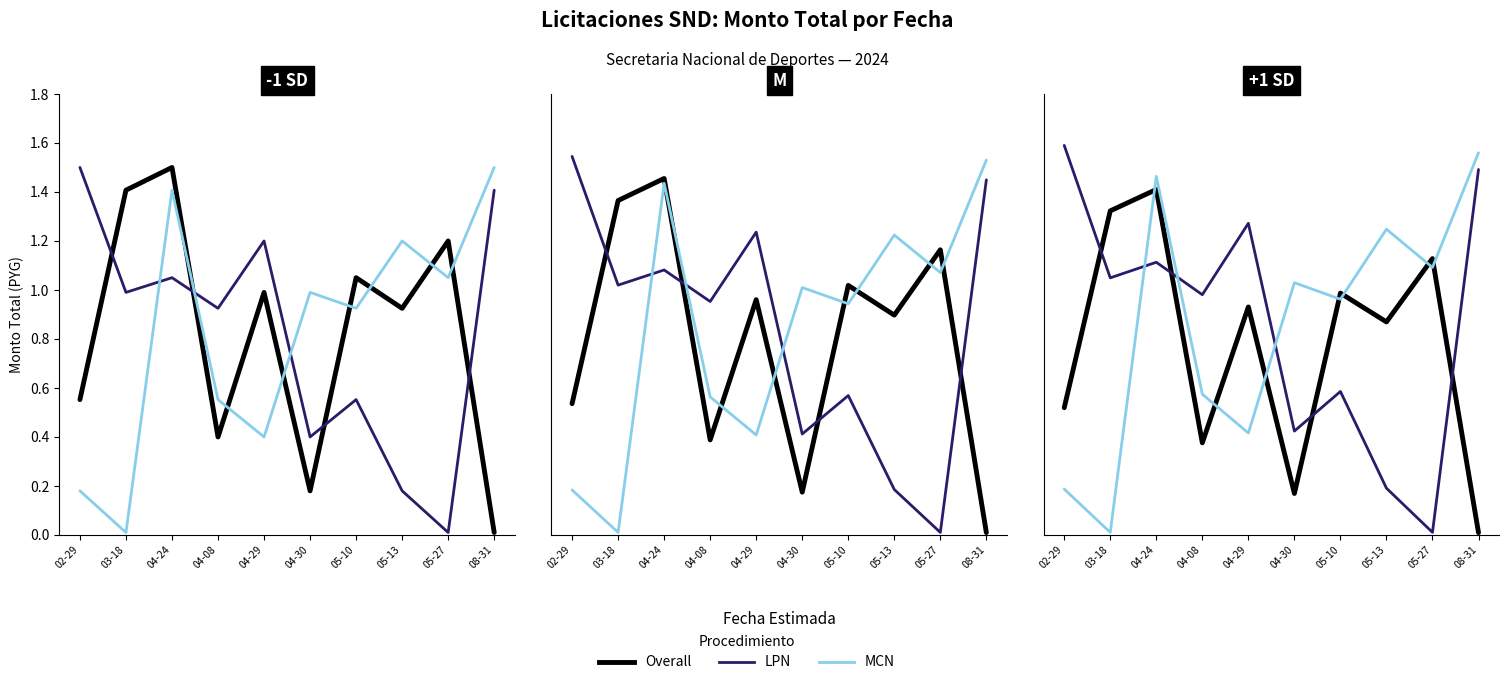

At which label does MCN reach its minimum?

03-18